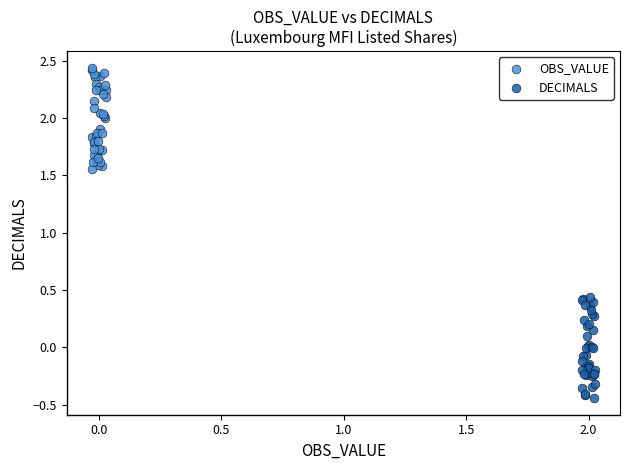

What are all the series names shown in the legend?

OBS_VALUE, DECIMALS